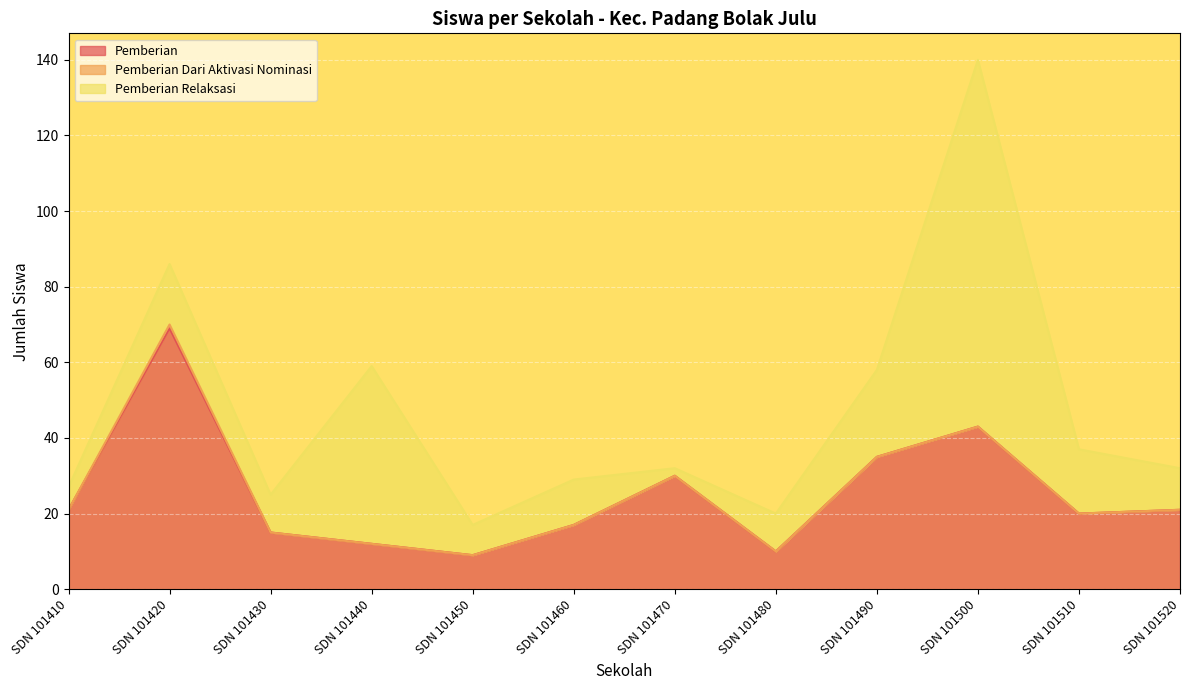

Where is the first local maximum for Pemberian?

SDN 101420